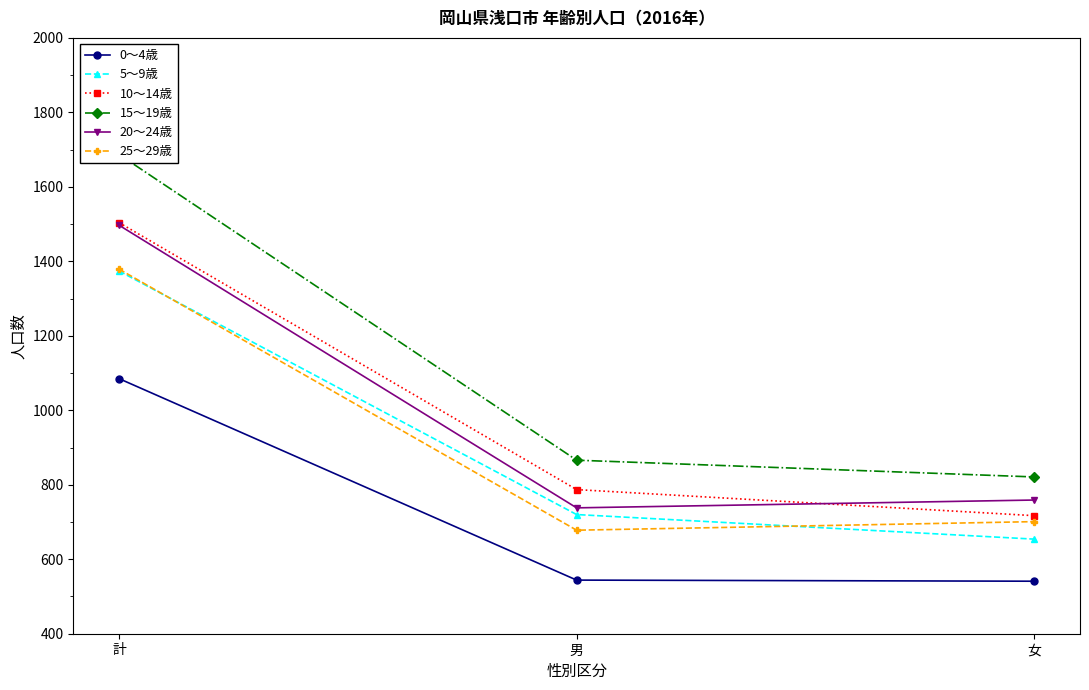

Is it true that 15～19歳 equals 351 at 女?

False